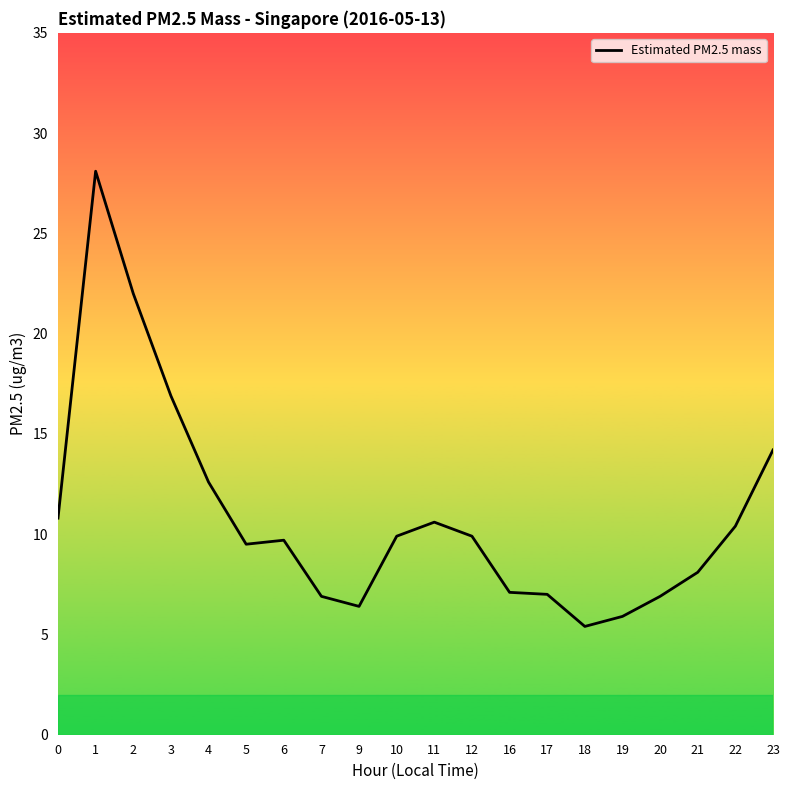

How many values exceed 9?

12